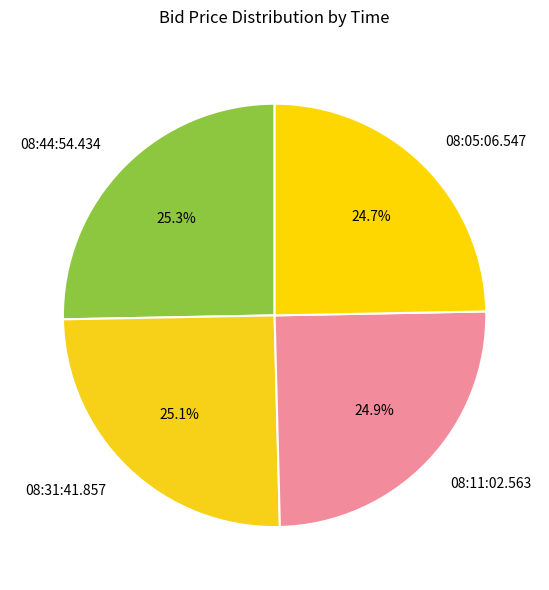

What portion of the pie excludes 08:44:54.434?

74.7%